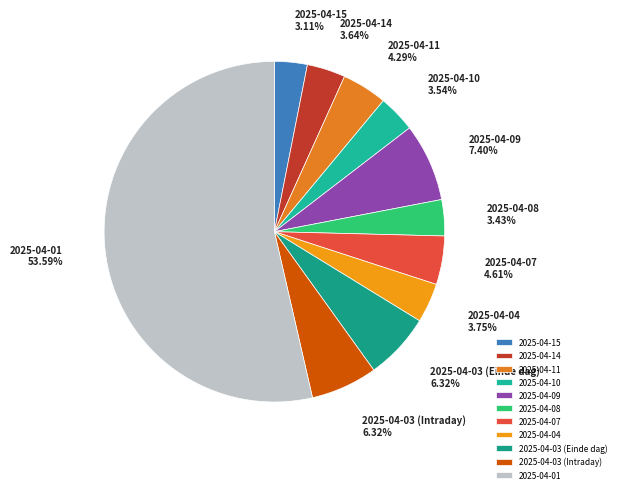

Is 2025-04-01 the majority of the pie?

Yes